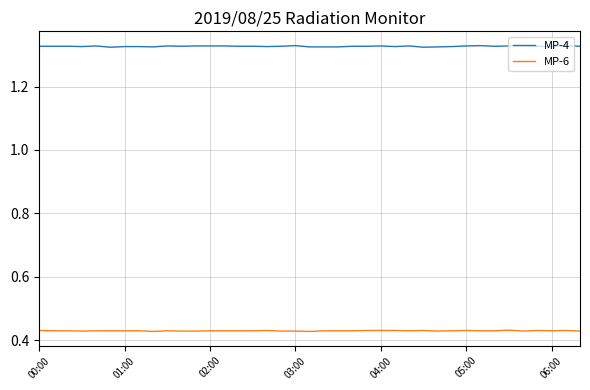

Which series has the largest total across all categories?

MP-4